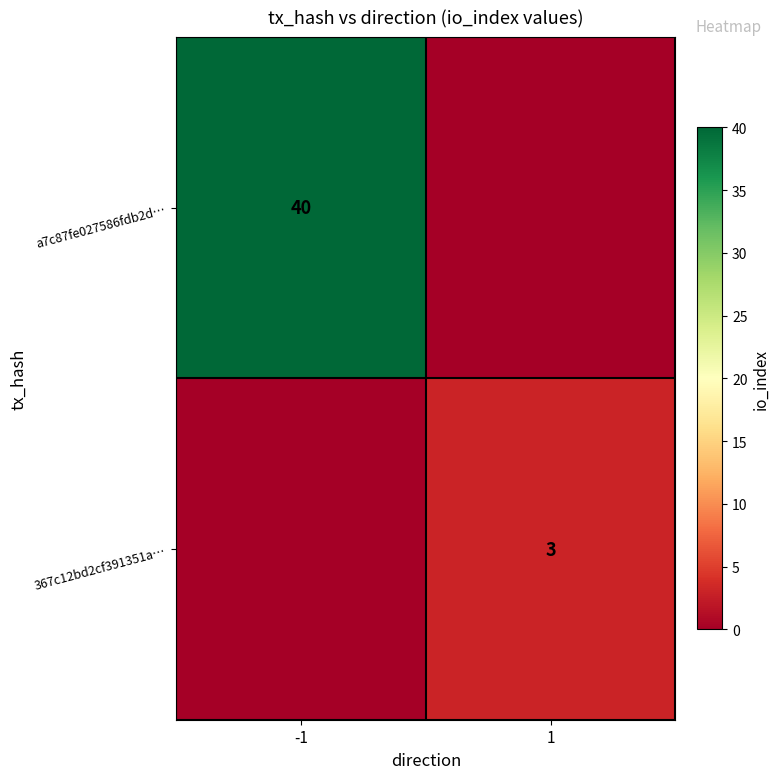

The value of a7c87fe027586fdb2d… at -1 is 40. True or false?

True